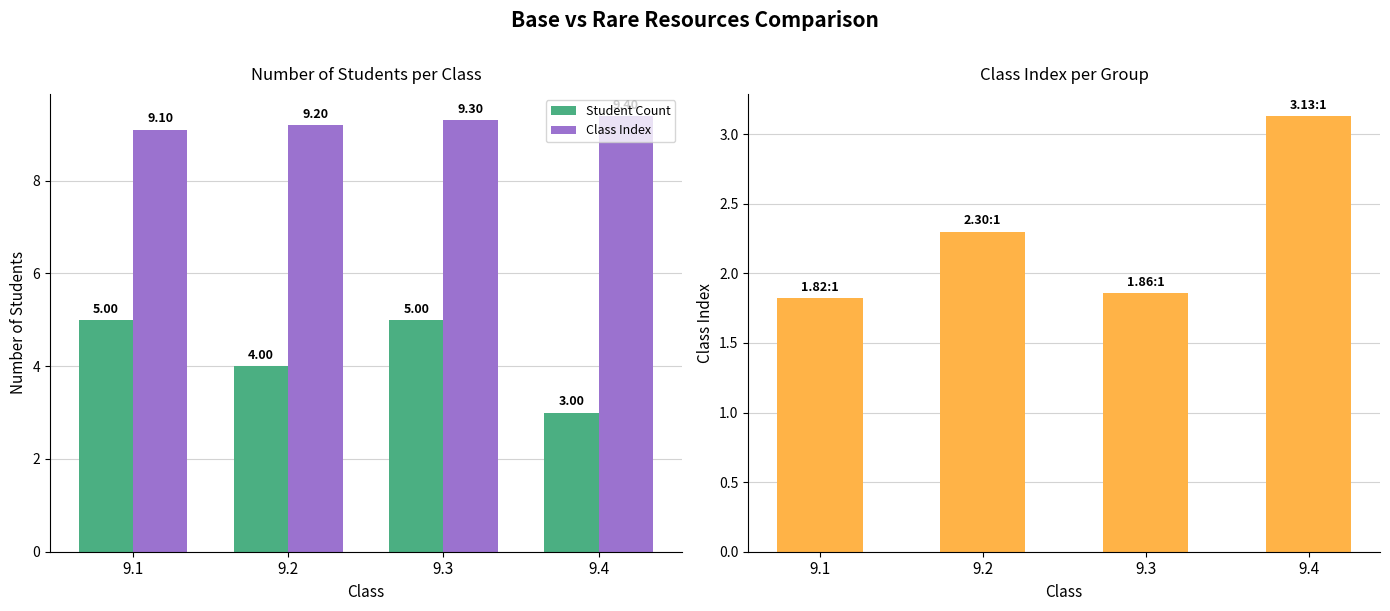

Is it true that Class-to-Student Ratio equals 2.1 at 9.4?

False